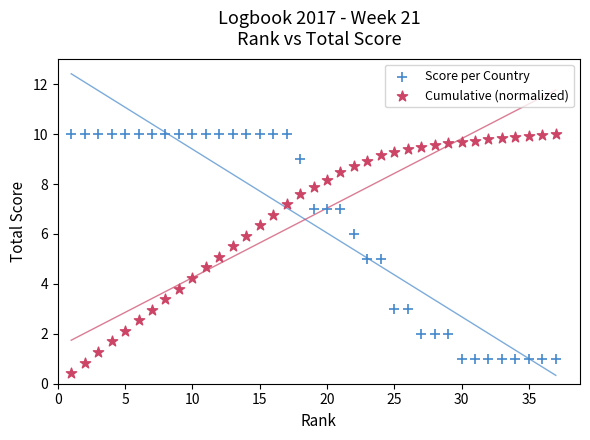

What is the X range (max minus min) for the scatter plot?

36.0